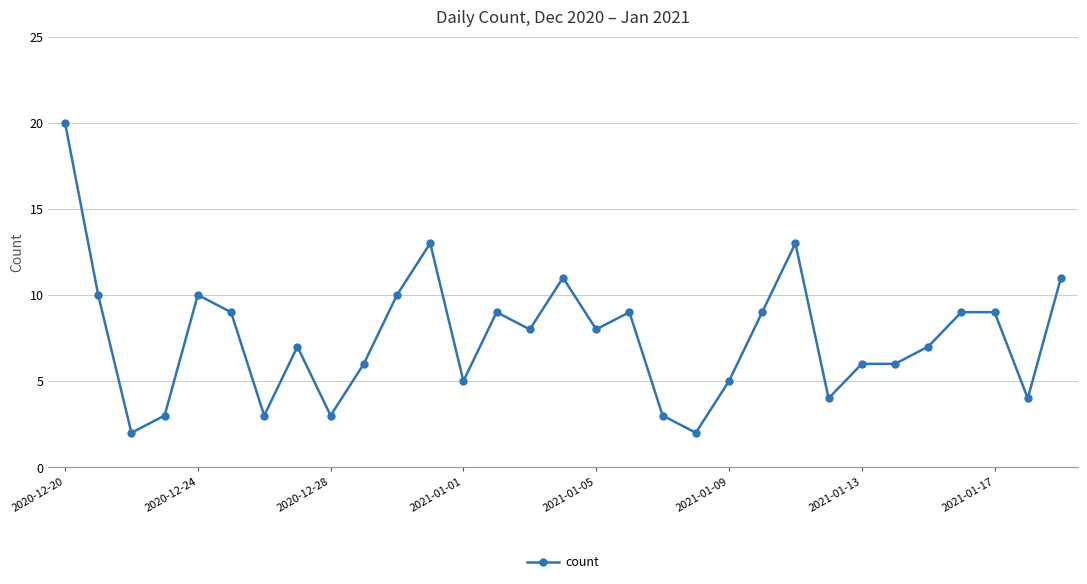

What is the value of the 6th point from the left?

9